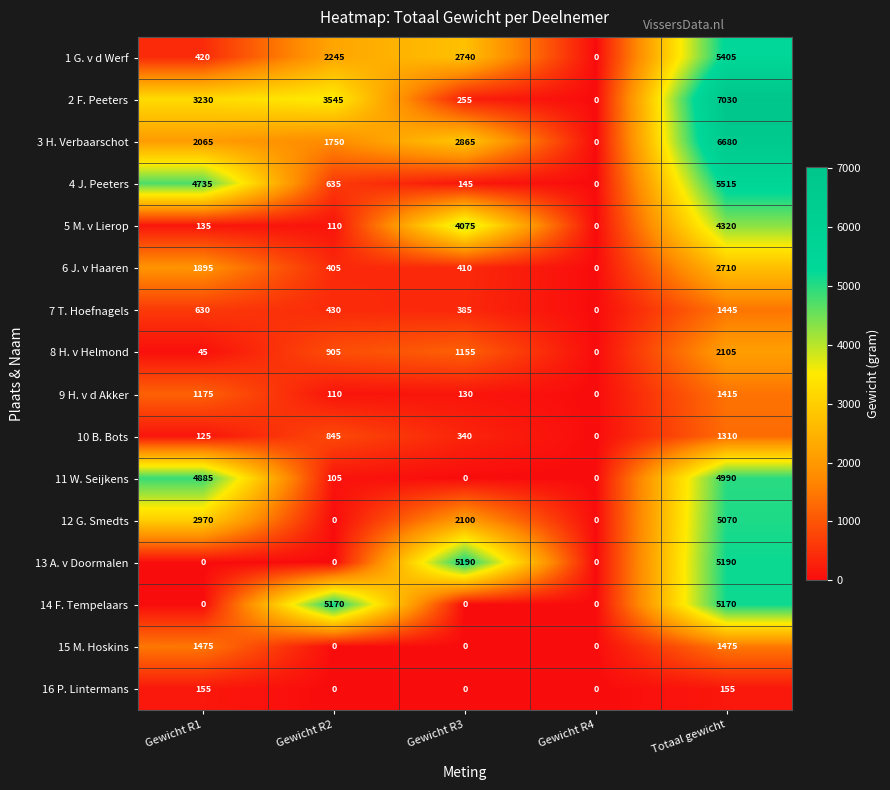

Rank the categories by 10 B. Bots value from highest to lowest.

Totaal gewicht, Gewicht R2, Gewicht R3, Gewicht R1, Gewicht R4